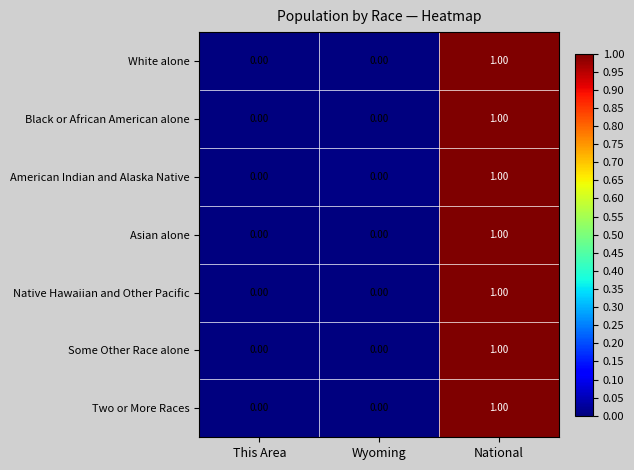

At which category is the sum across all series the highest?

National